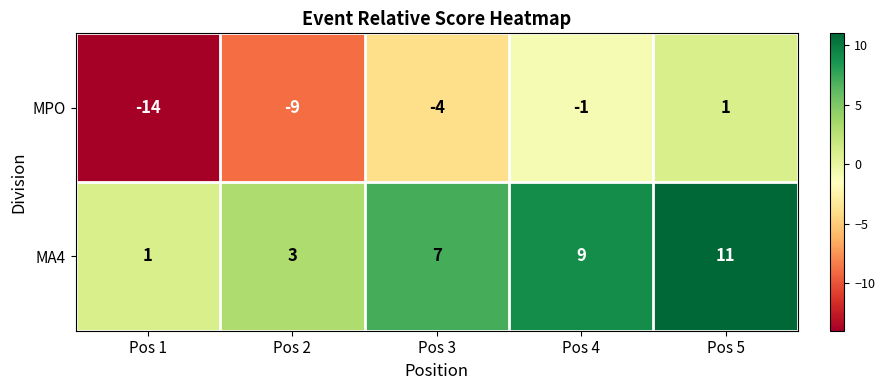

What is the maximum value shown in the chart?

11